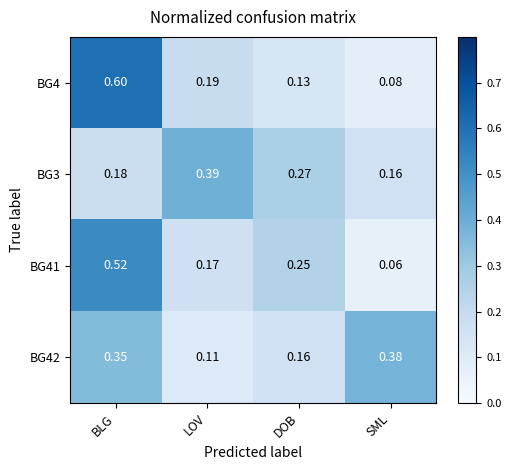

At which category does the chart reach its minimum across all series?

SML